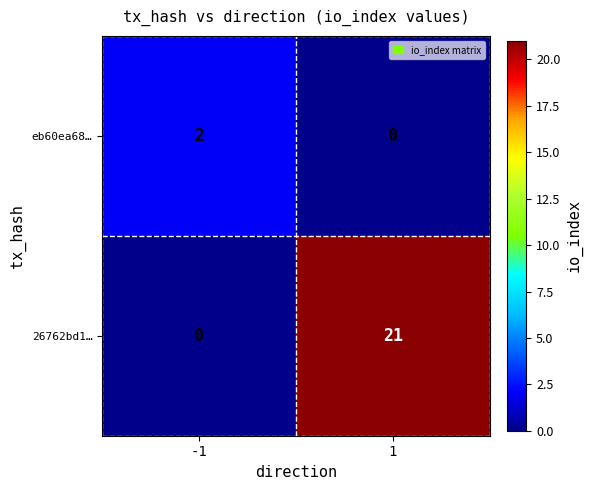

Count the number of categories in the chart.

2